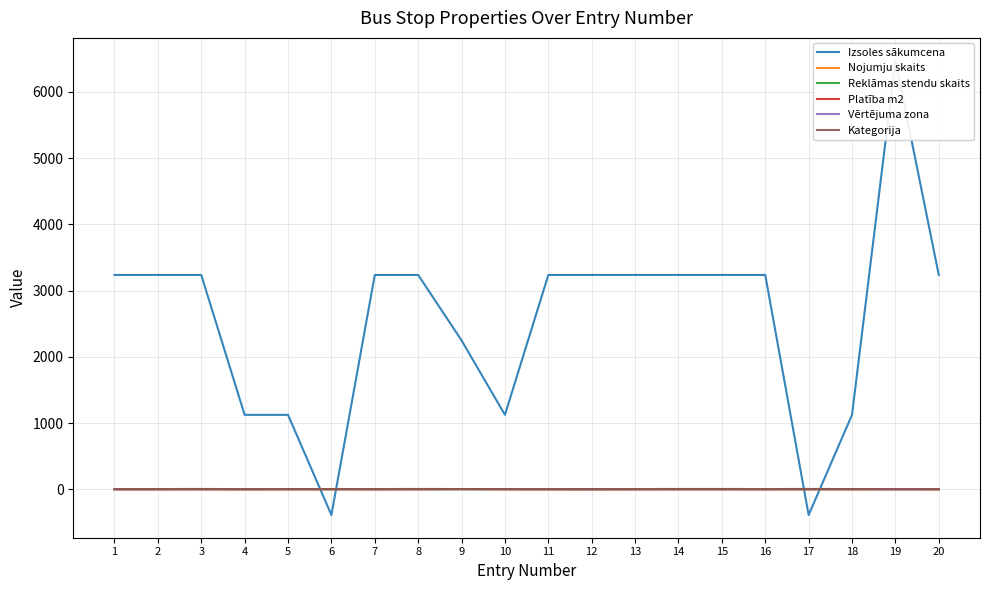

Count the Nojumju skaits values in the range 1 to 2.

20